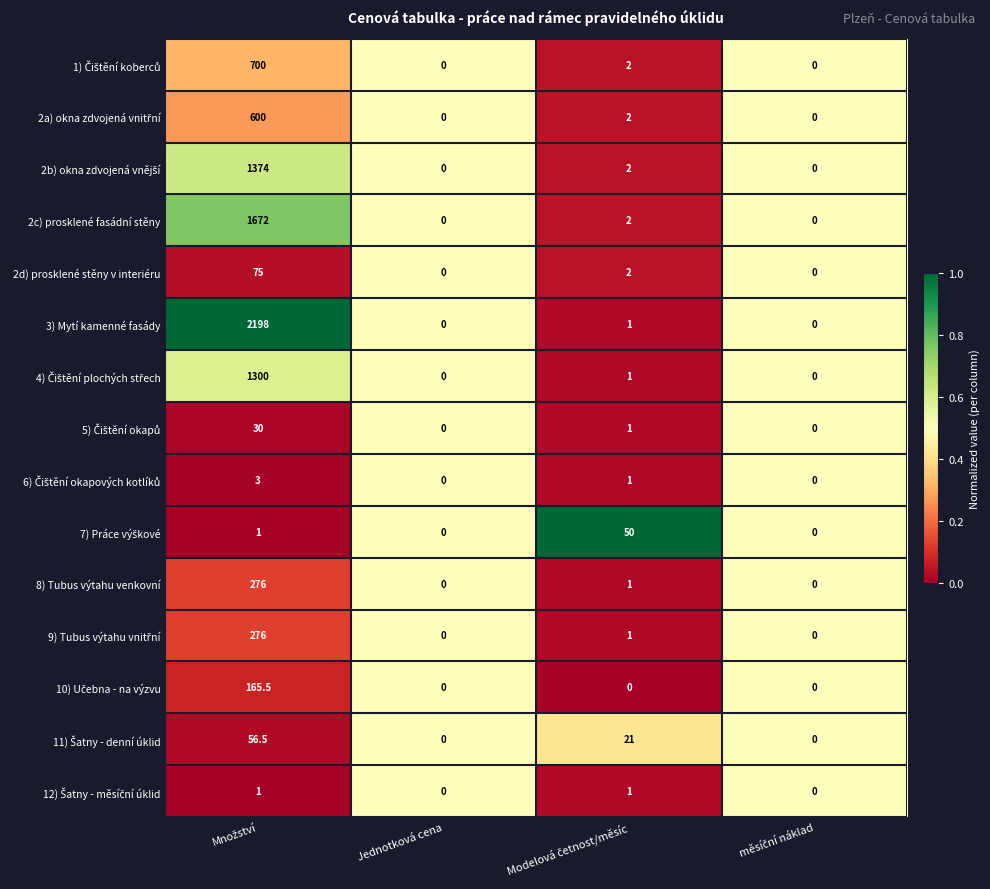

What is the highest value of the 2c) prosklené fasádní stěny series?

1672.0